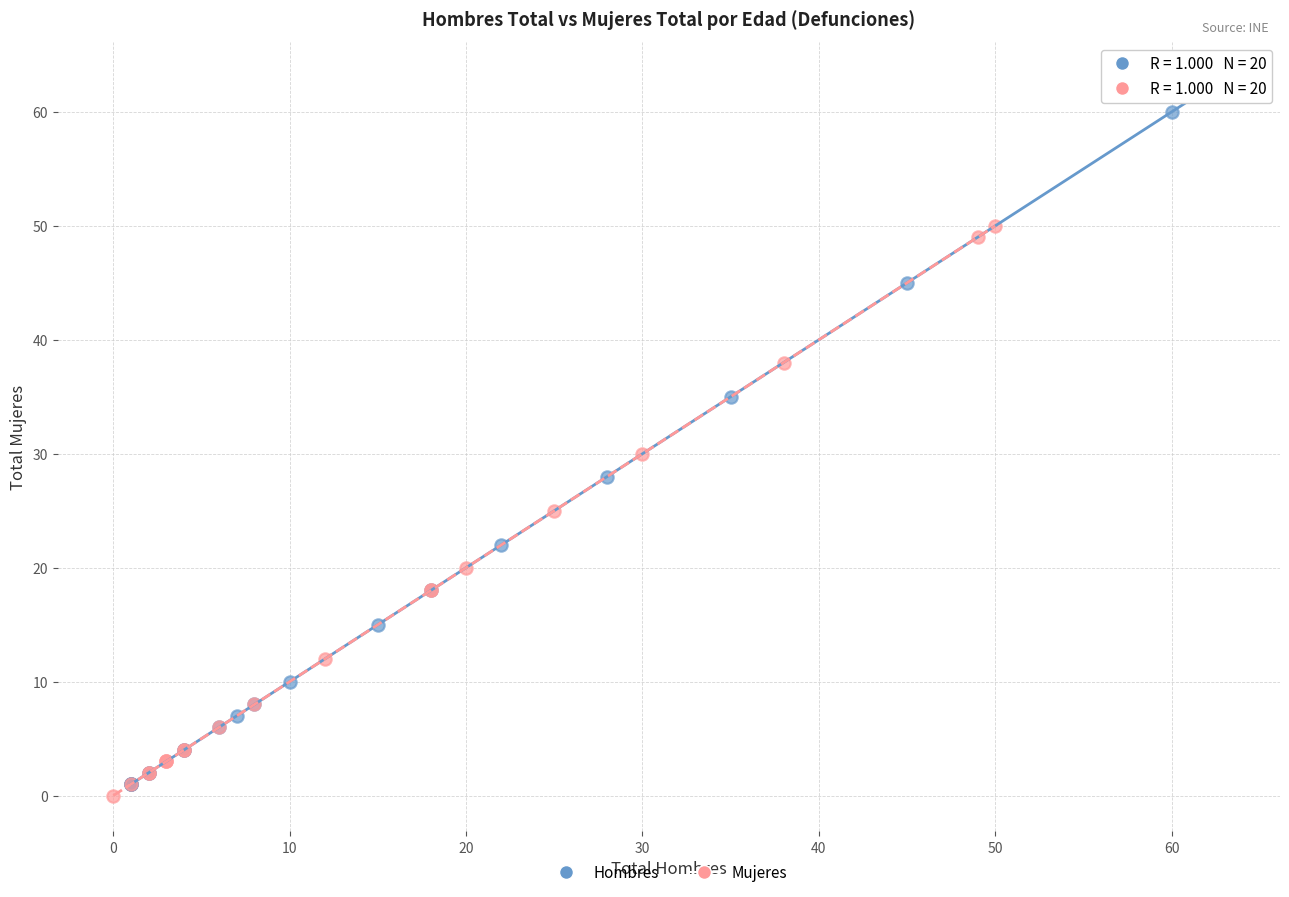

Which series has the widest spread of Y values?

Hombres